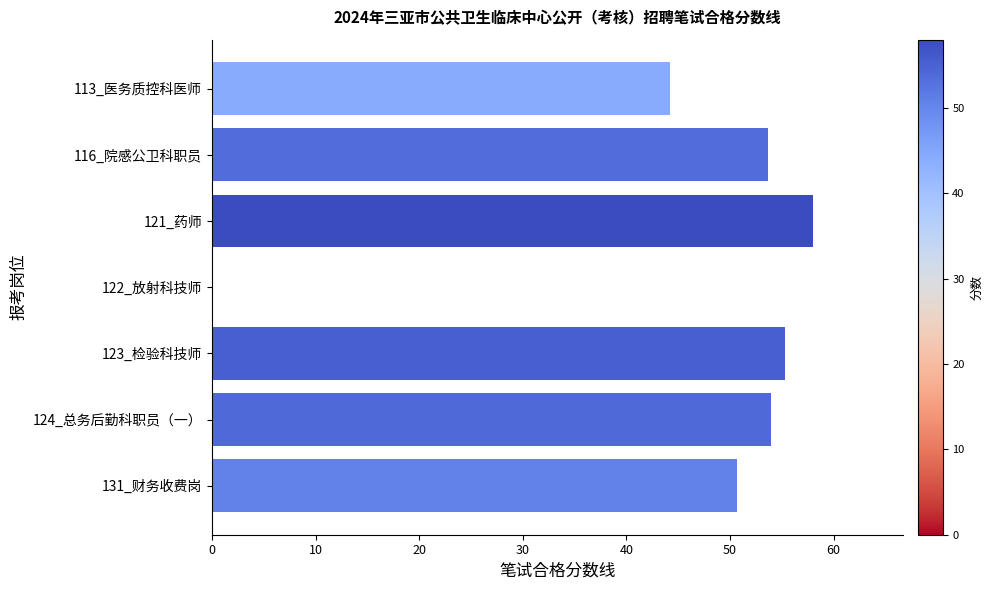

How many distinct data groups are displayed?

1